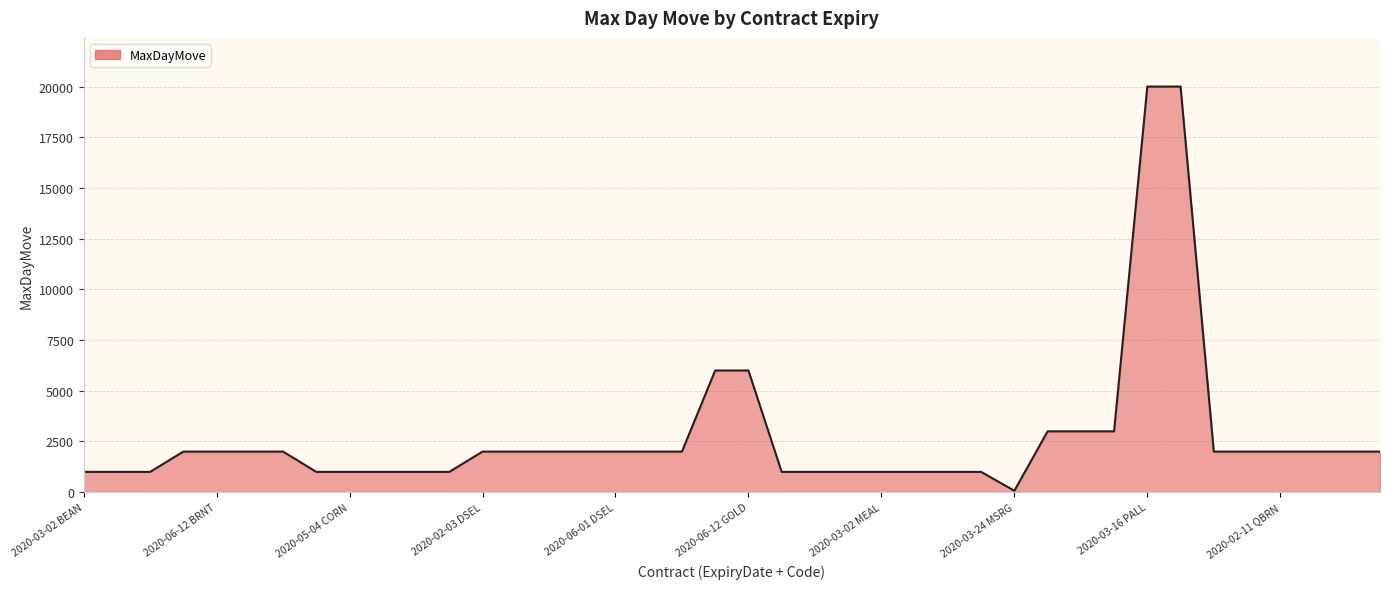

What is the greatest value displayed?

20000